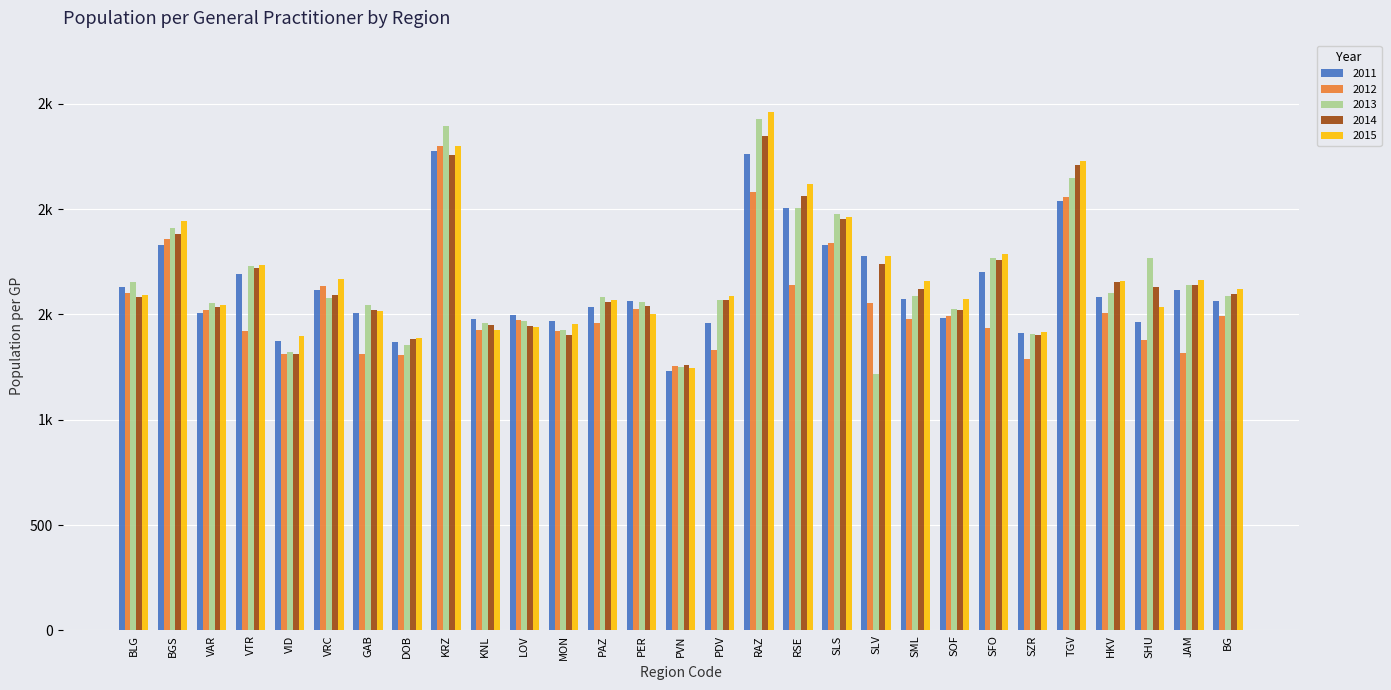

Does the chart contain any negative values?

No